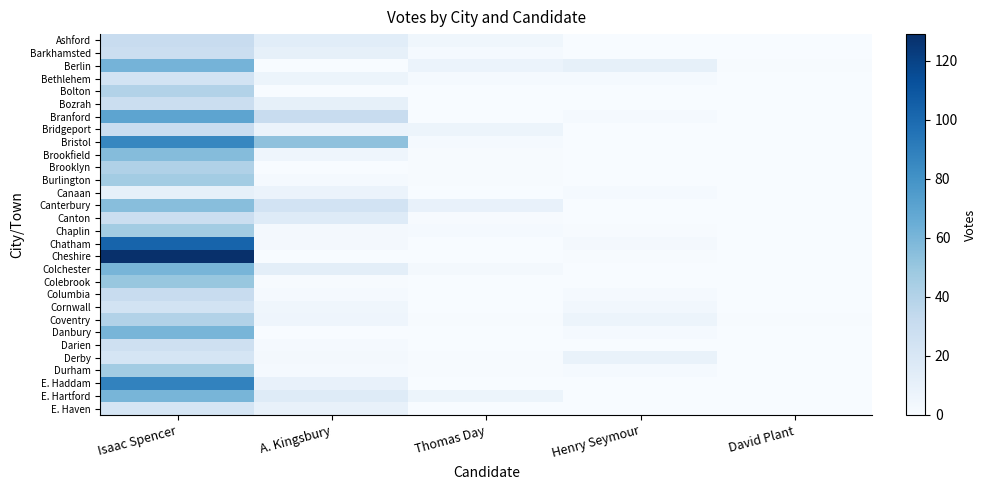

Rank the series by their maximum value, from lowest to highest.

Canaan, Derby, E. Haven, Bethlehem, Cornwall, Darien, Barkhamsted, Bozrah, Canton, Bridgeport, Ashford, Columbia, Bolton, Coventry, Brooklyn, Burlington, Chaplin, Durham, Colebrook, Canterbury, Brookfield, Colchester, Danbury, E. Hartford, Berlin, Branford, Bristol, E. Haddam, Chatham, Cheshire